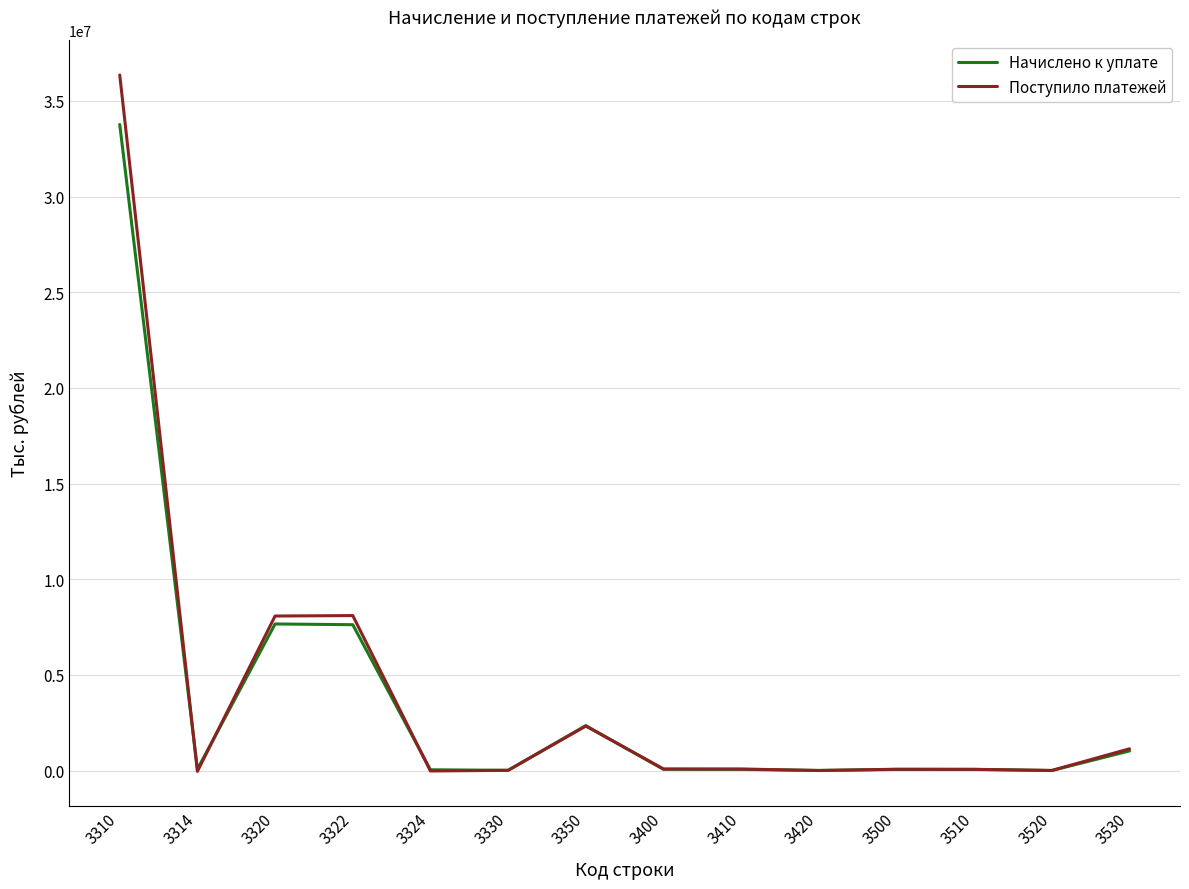

What are all the series names shown in the legend?

Начислено к уплате, Поступило платежей